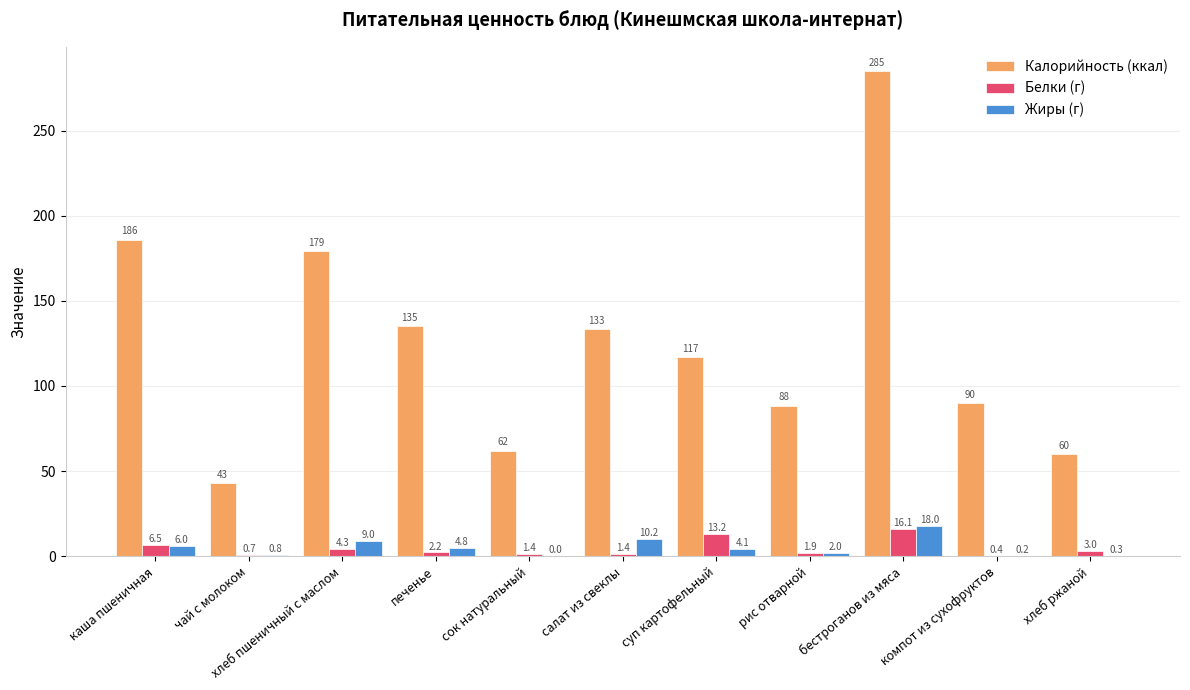

Does the chart contain stacked bars?

No